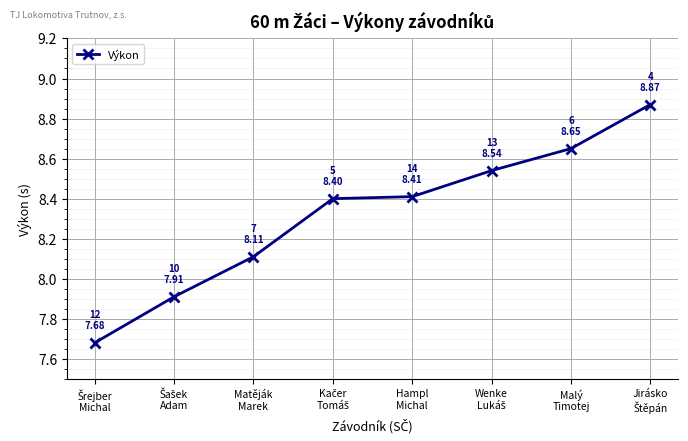

What is the sum of all values?

66.6